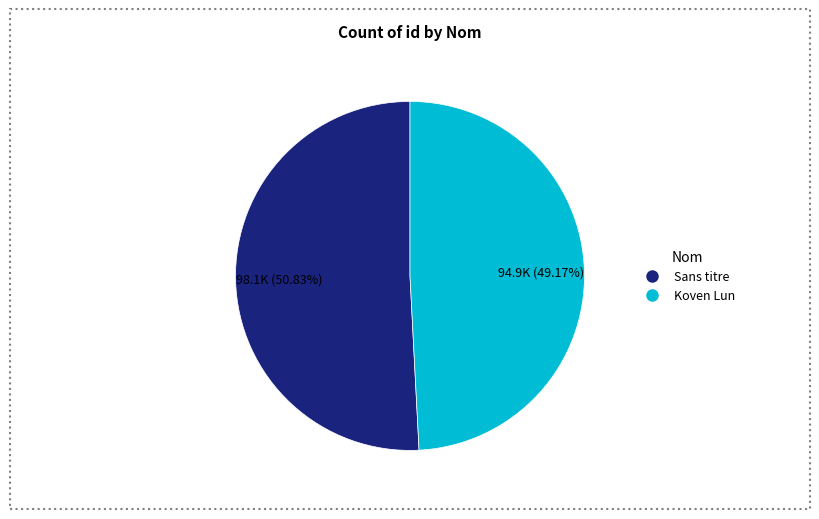

Is there any slice that represents more than half of the pie?

Yes